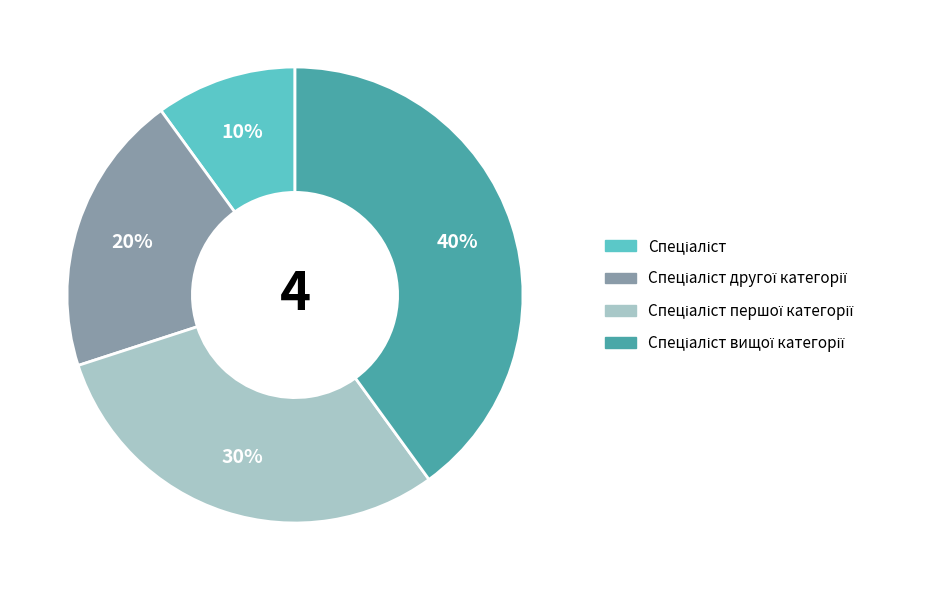

Is there any slice that represents more than half of the pie?

No